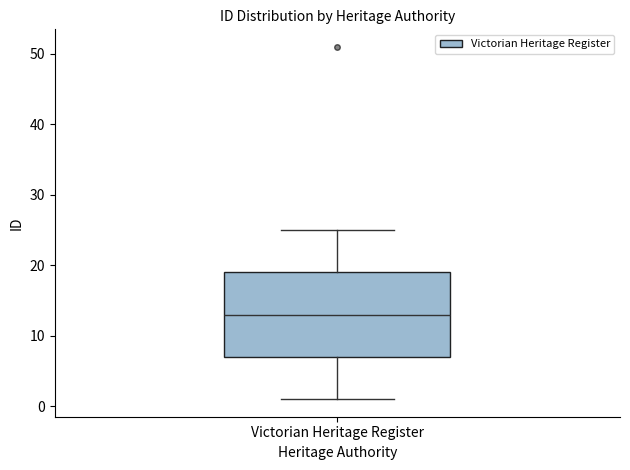

Read this box plot against the y-axis: the position of the median line, the range covered by the box, and the ends of both whiskers. The values are not printed on the chart, so give them approximately, as read against the axis.

median 13, box 7 to 19, whiskers 1 to 25